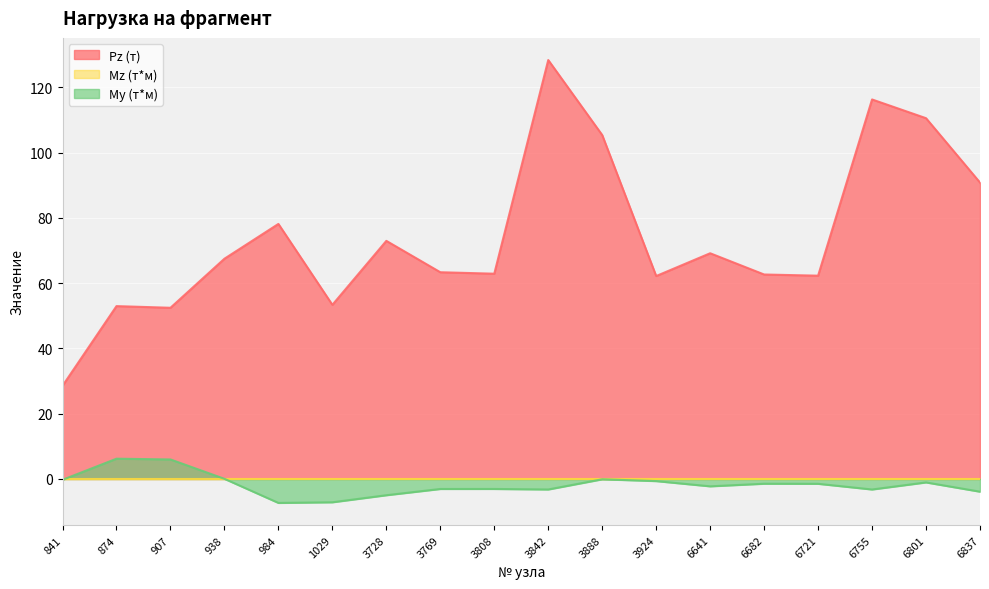

True or false: Pz (т) has a value of 18.8 at 938.

False